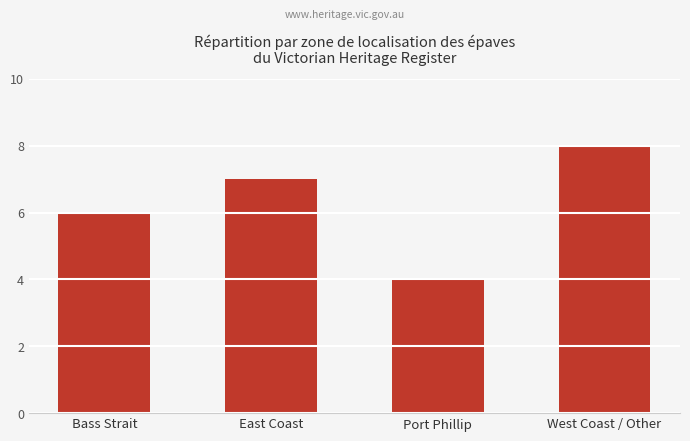

Does the chart contain stacked bars?

No